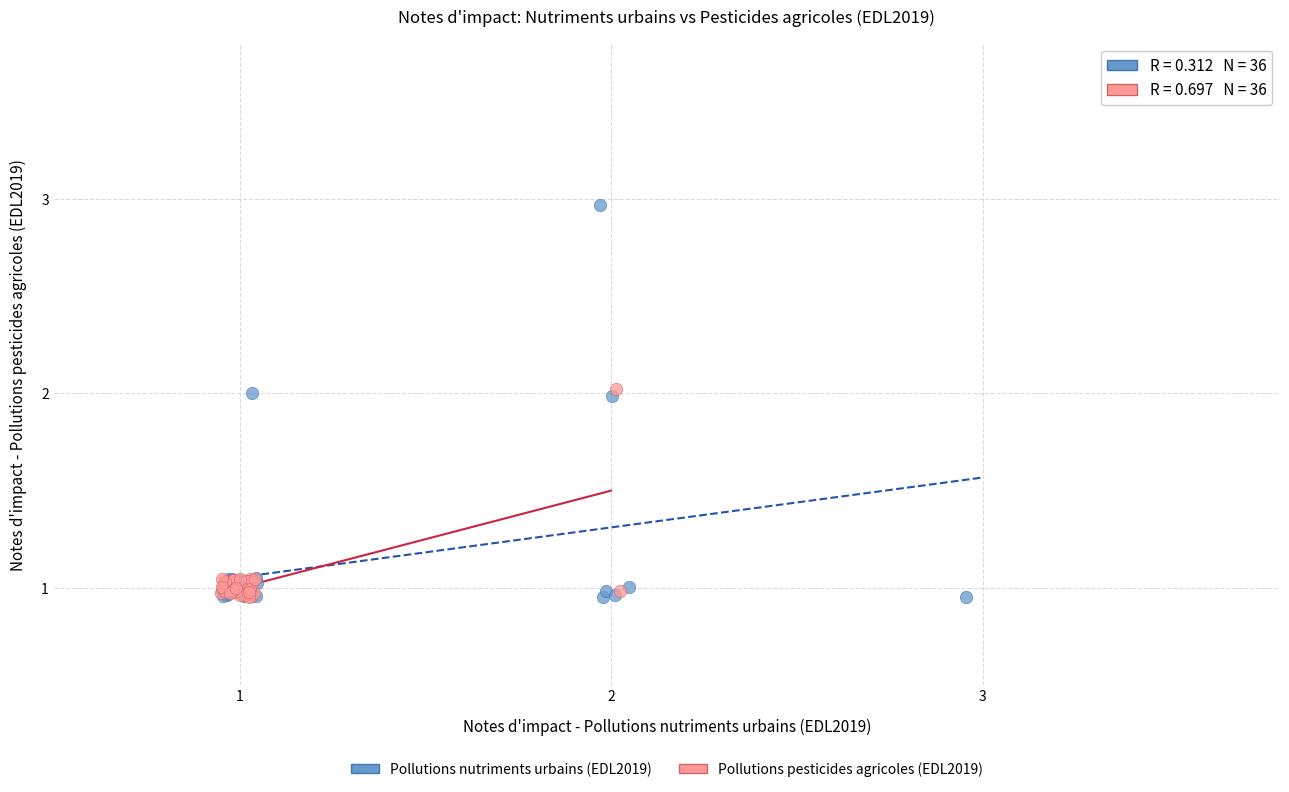

Which series has the widest spread of Y values?

Pollutions nutriments urbains (EDL2019)